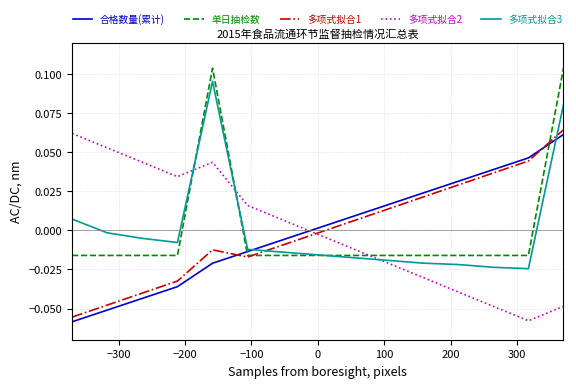

After their last crossing, which series has the higher values: 多项式拟合2 or 单日抽检数?

单日抽检数